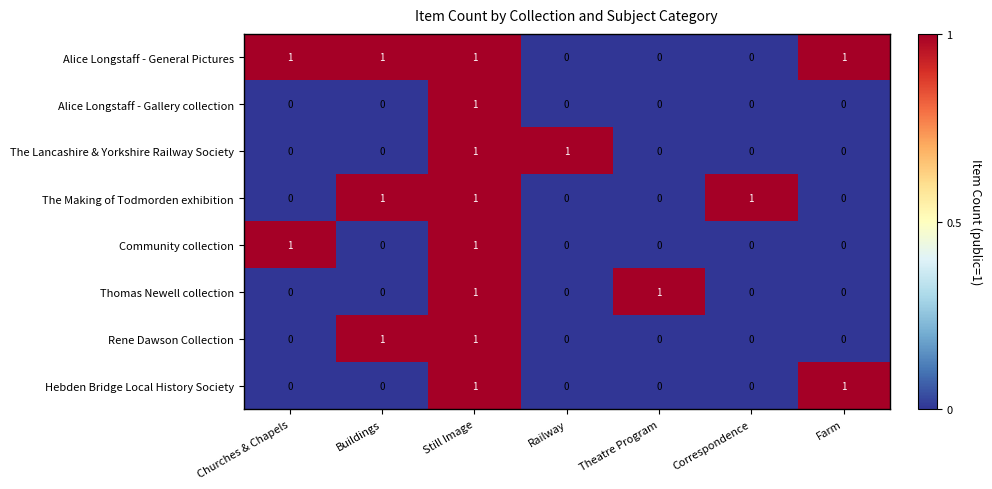

How many Alice Longstaff - General Pictures values are between 0 and 1?

7